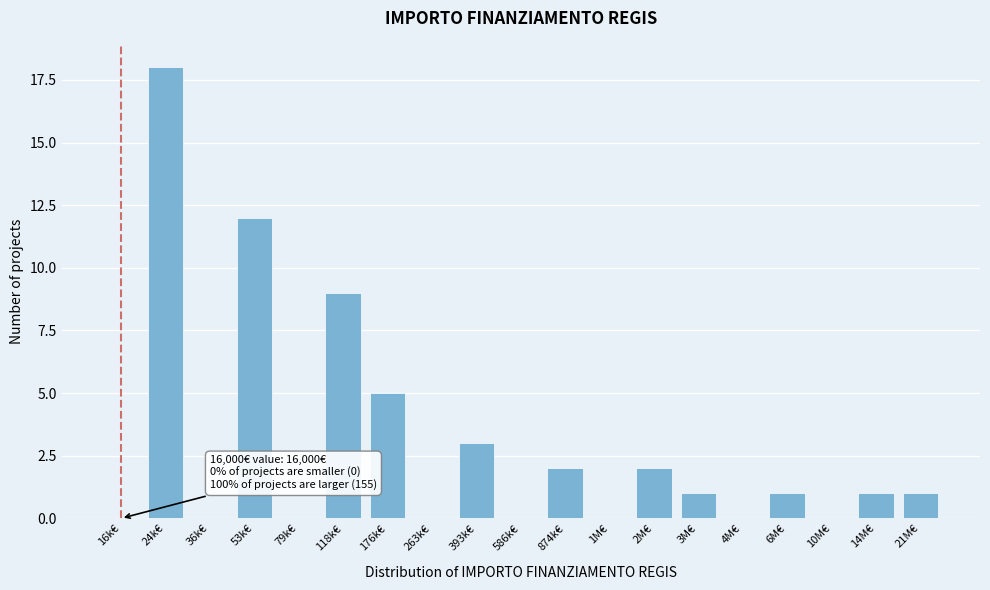

Reading left to right, extract all data points from this chart.

16k€=0	24k€=18	36k€=0	53k€=12	79k€=0	118k€=9	176k€=5	263k€=0	393k€=3	586k€=0	874k€=2	1M€=0	2M€=2	3M€=1	4M€=0	6M€=1	10M€=0	14M€=1	21M€=1